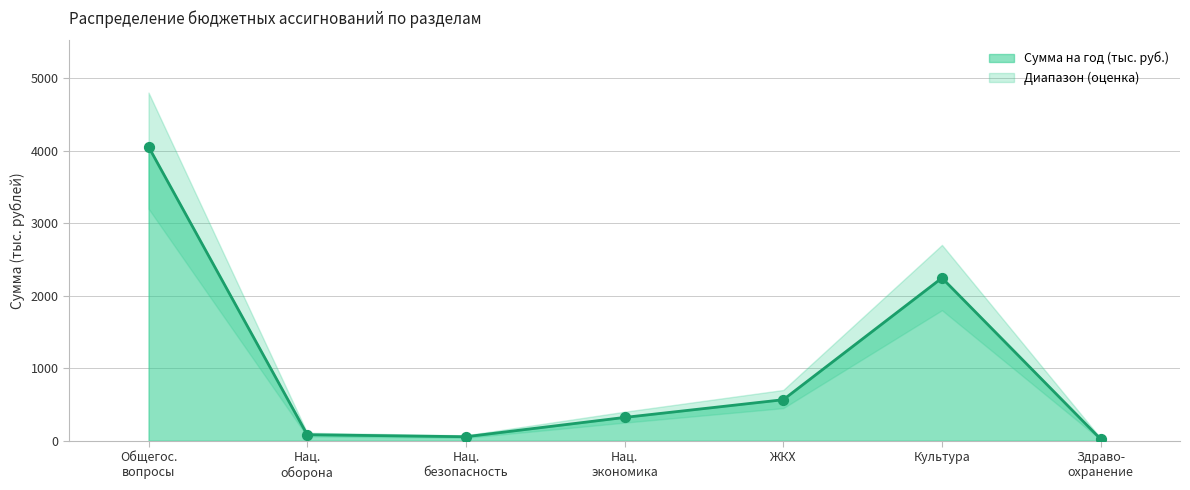

What is the ratio of the value at Нац. безопасность to the value at ЖКХ?

0.1